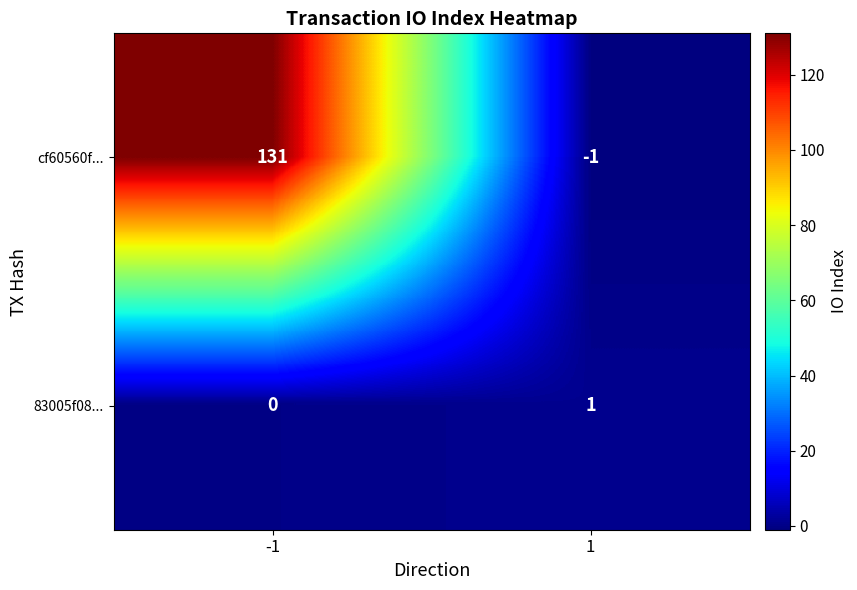

How many data points does each series have?

2